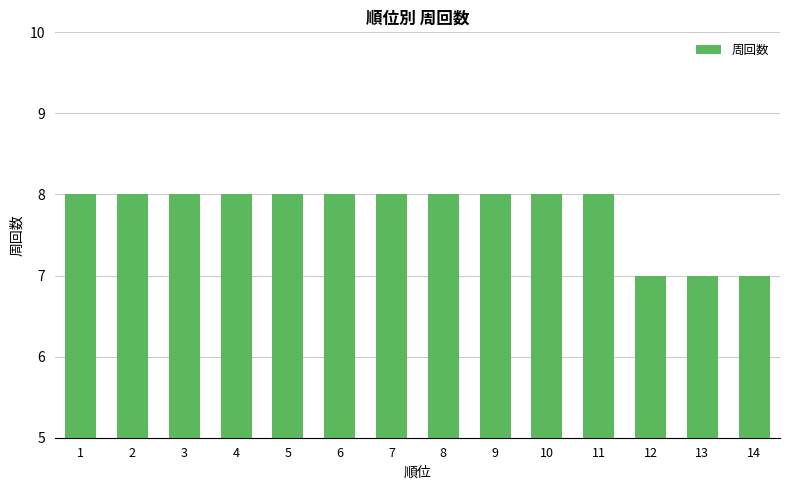

What is the sum of the values at 4 and 5?

16